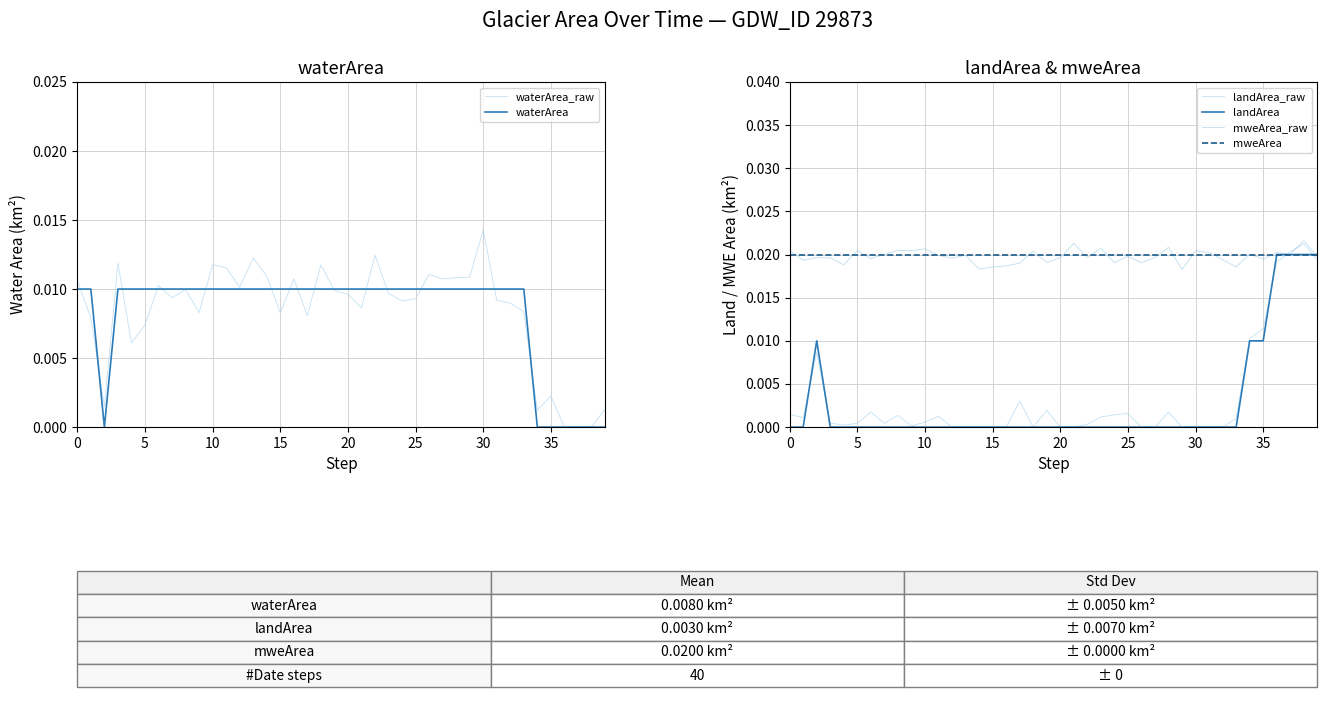

Rank the series by their maximum value, from lowest to highest.

waterArea, waterArea_raw, landArea, mweArea, landArea_raw, mweArea_raw